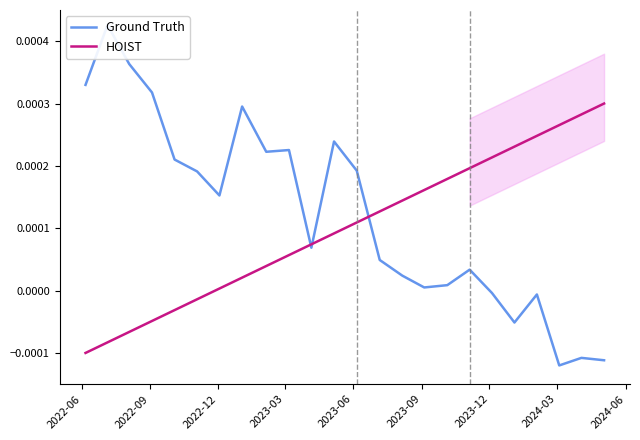

Where does the Ground Truth series first go above 0?

2022-06